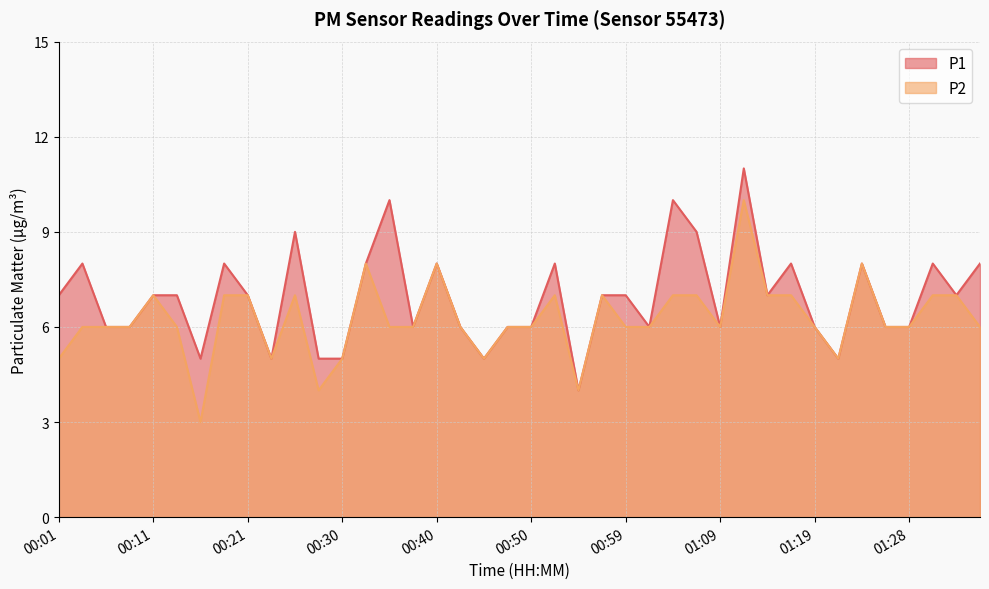

How many data points in P1 are less than 7?

18